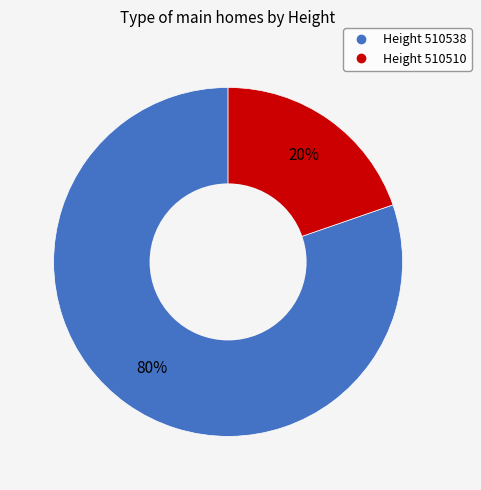

Is there any slice that represents more than half of the pie?

Yes